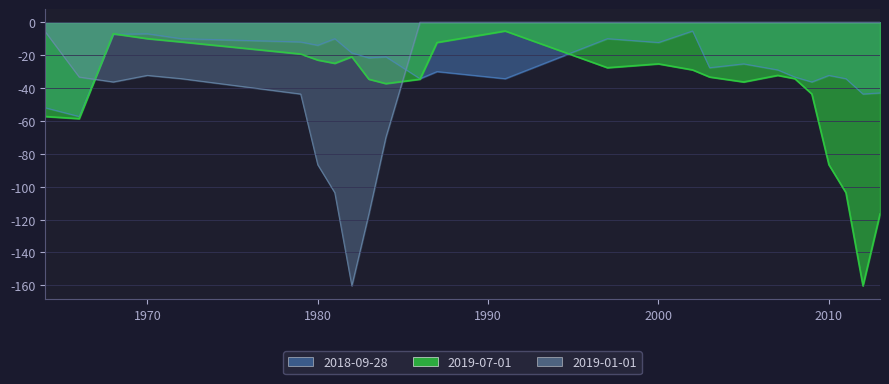

How many categories are shown in the chart?

26